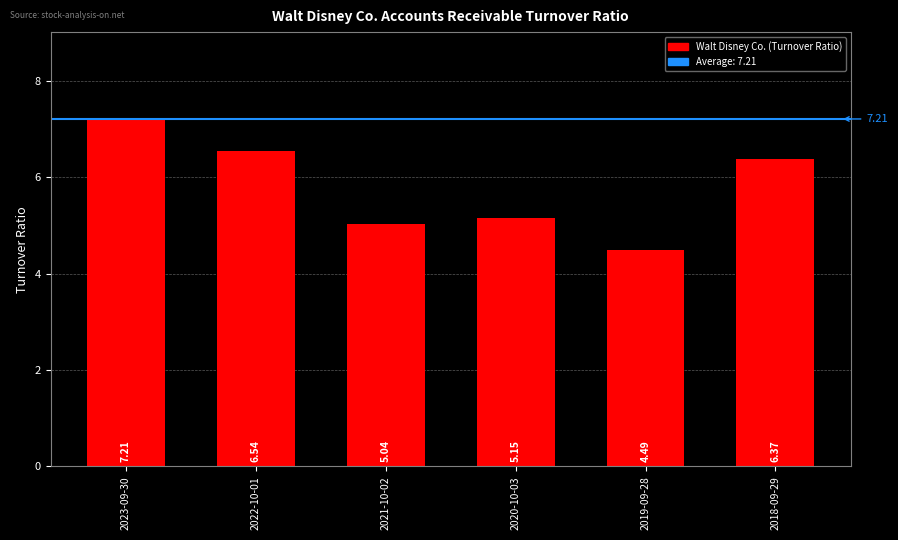

What is the sum of all values?

34.8